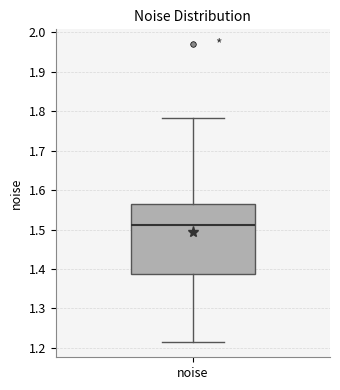

Transcribe this box plot: give where the median line is, the range the box spans, and where the two whiskers end, as read against the y-axis. The values are not printed on the chart, so give them approximately, as read against the axis.

median 1.51, box 1.39 to 1.57, whiskers 1.21 to 1.78